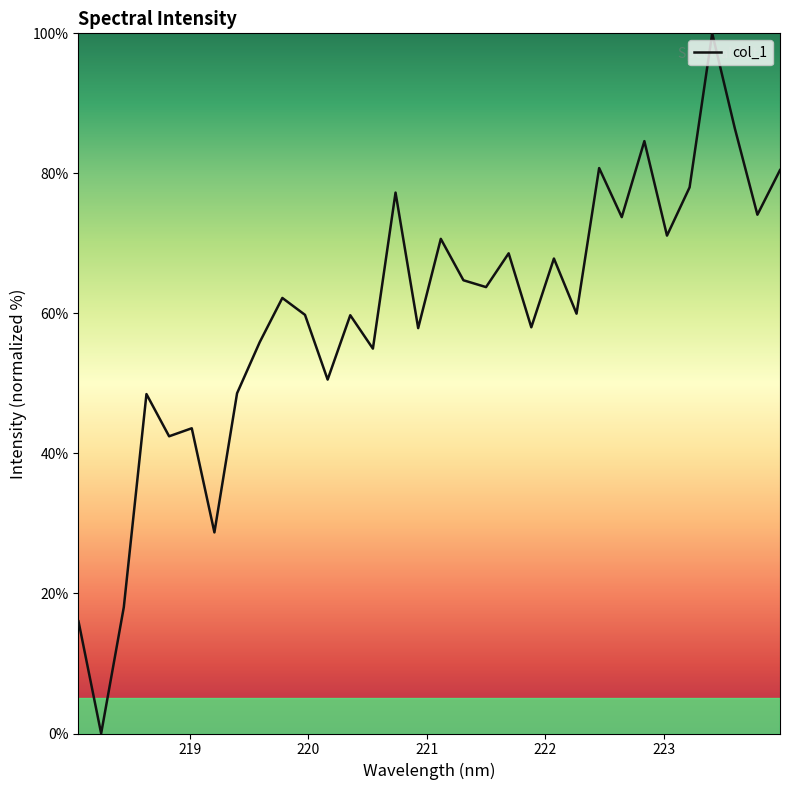

What is the difference between the maximum and minimum values?

100.0